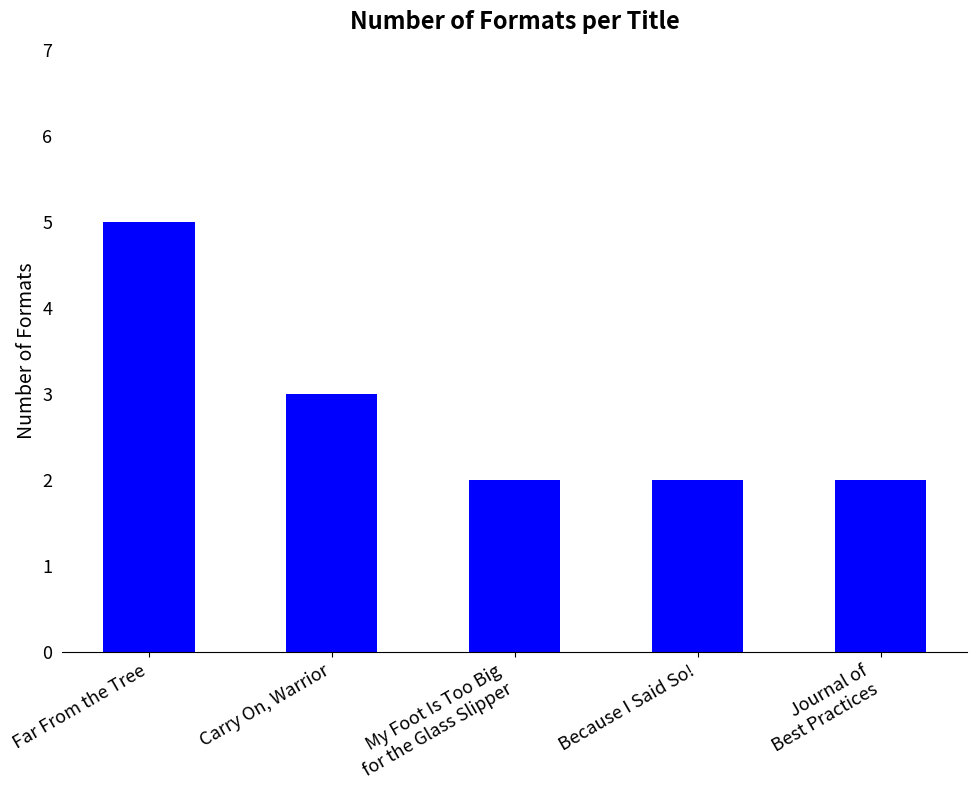

What is the average value?

3